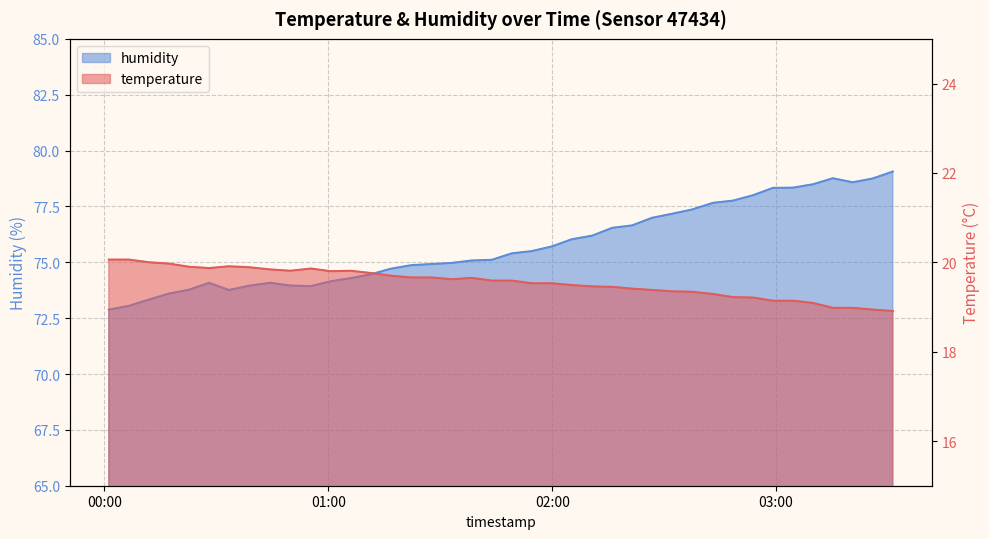

What is the difference between the second highest and minimum values in the temperature series?

1.1